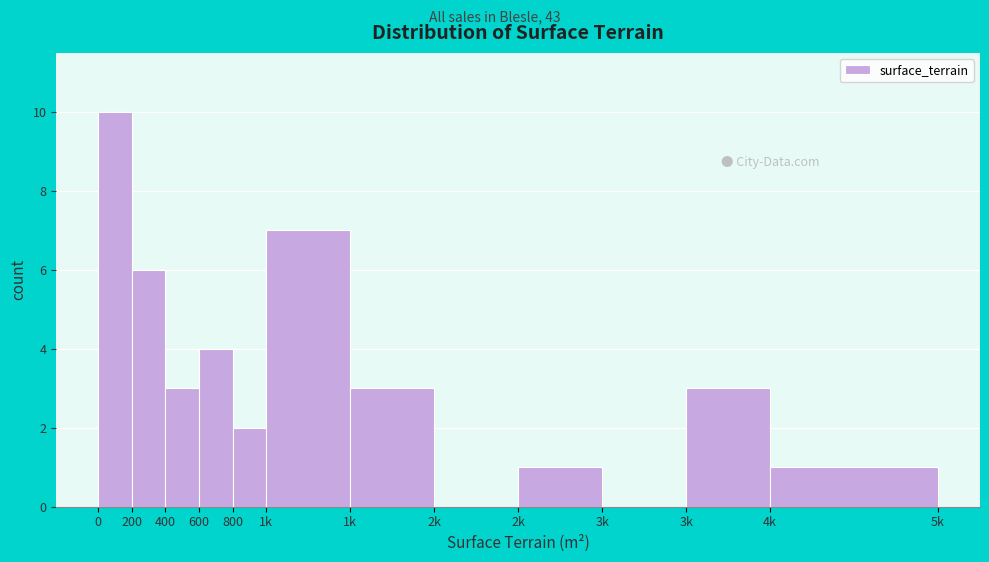

How many categories are shown in the chart?

12